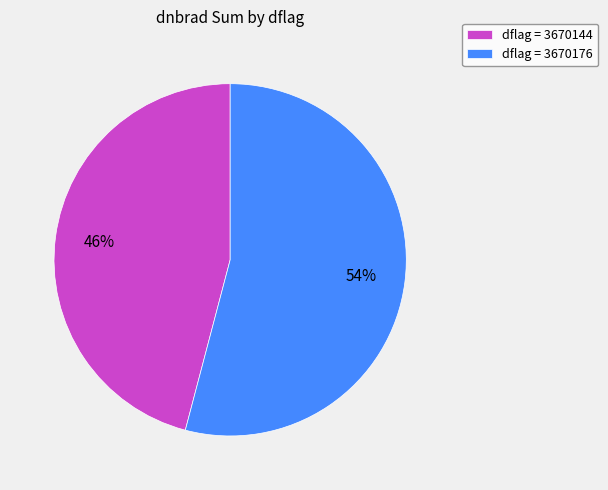

Which slice is the largest?

dflag = 3670176